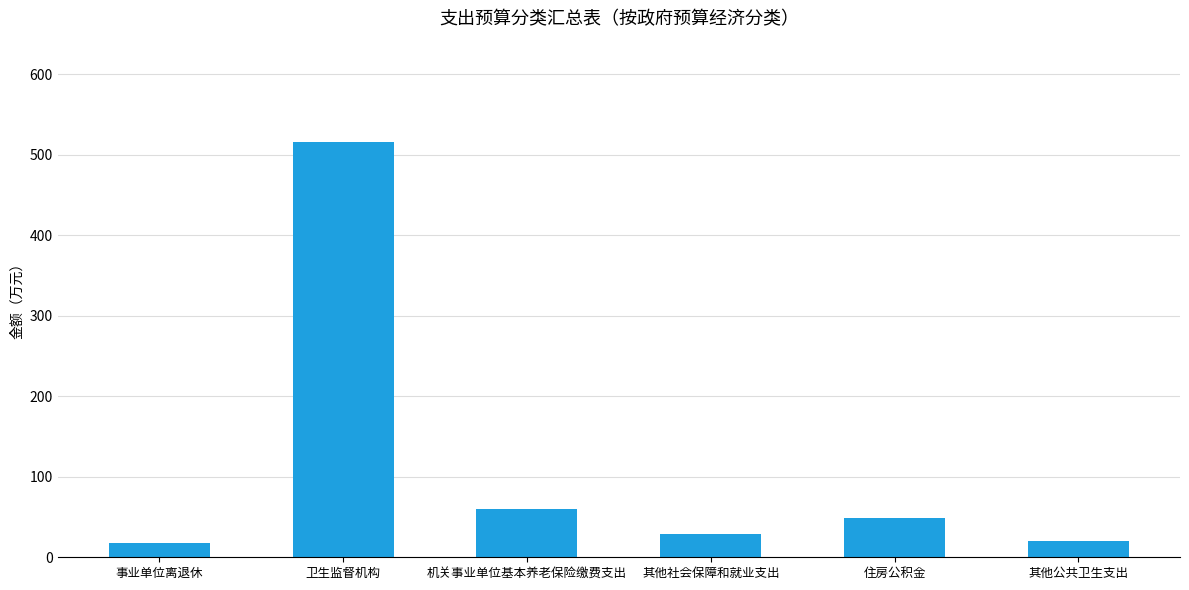

What is the change in value from 卫生监督机构 to 住房公积金?

-467.5